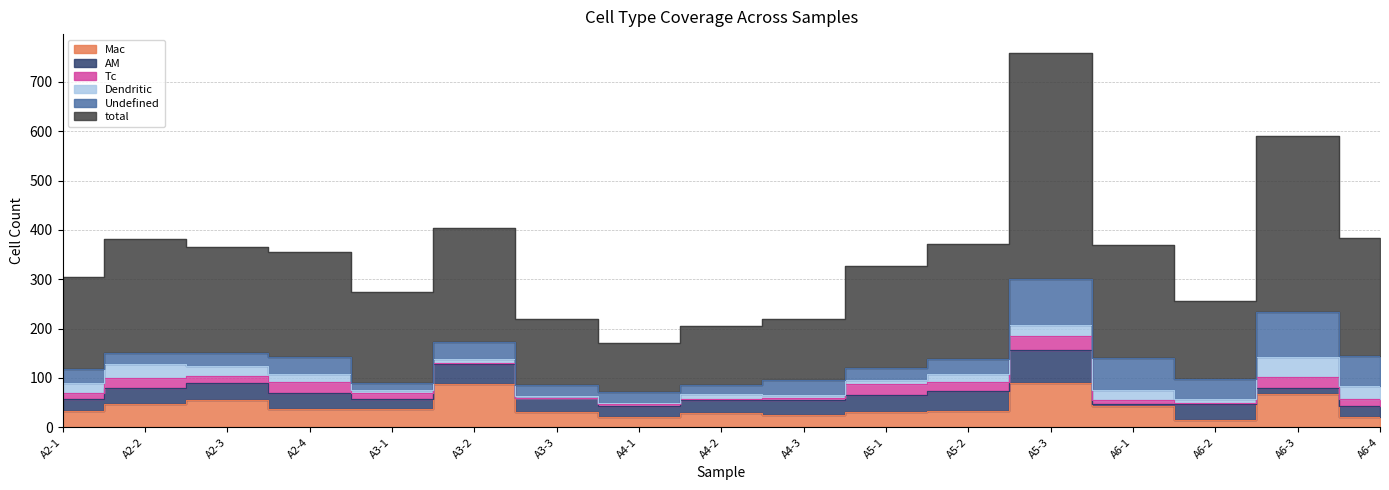

The Mac series shows 43 at A6-1. True or false?

True